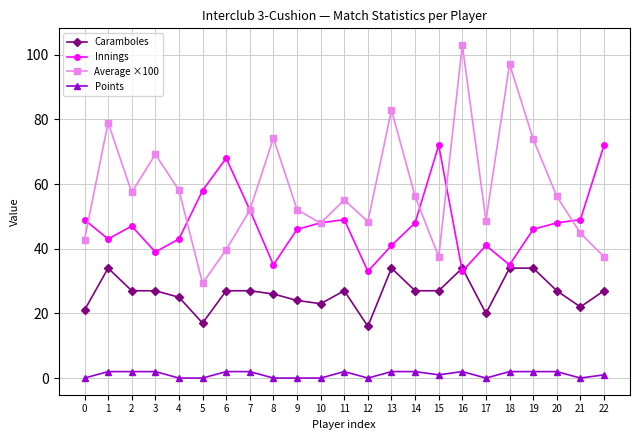

Which series has the widest spread of values?

Average ×100